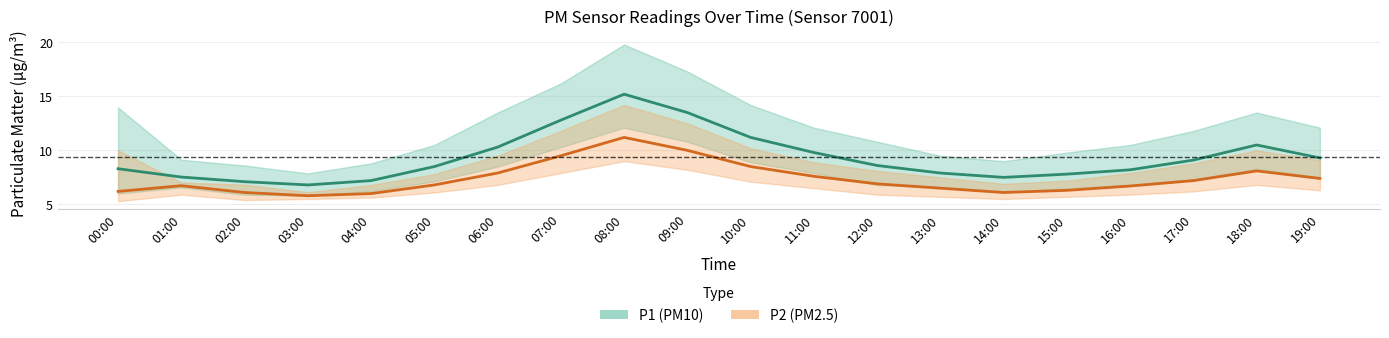

Reading right to left, what are all the values shown in this chart?

P1 (PM10): 19:00=9.3	18:00=10.5	17:00=9.1	16:00=8.2	15:00=7.8	14:00=7.5	13:00=7.9	12:00=8.6	11:00=9.8	10:00=11.2	09:00=13.5	08:00=15.2	07:00=12.8	06:00=10.3	05:00=8.5	04:00=7.2	03:00=6.8	02:00=7.1	01:00=7.5	00:00=8.3
P2 (PM2.5): 19:00=7.4	18:00=8.1	17:00=7.2	16:00=6.7	15:00=6.3	14:00=6.1	13:00=6.5	12:00=6.9	11:00=7.6	10:00=8.5	09:00=10.0	08:00=11.2	07:00=9.5	06:00=7.9	05:00=6.8	04:00=6.0	03:00=5.8	02:00=6.1	01:00=6.7	00:00=6.2